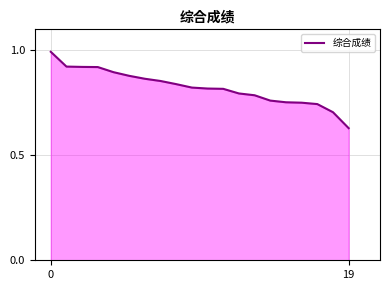

What is the difference between the maximum and minimum values?

0.4